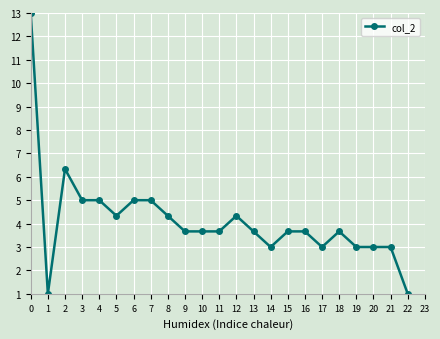

The chart shows a value of 5.0 at 4. True or false?

True